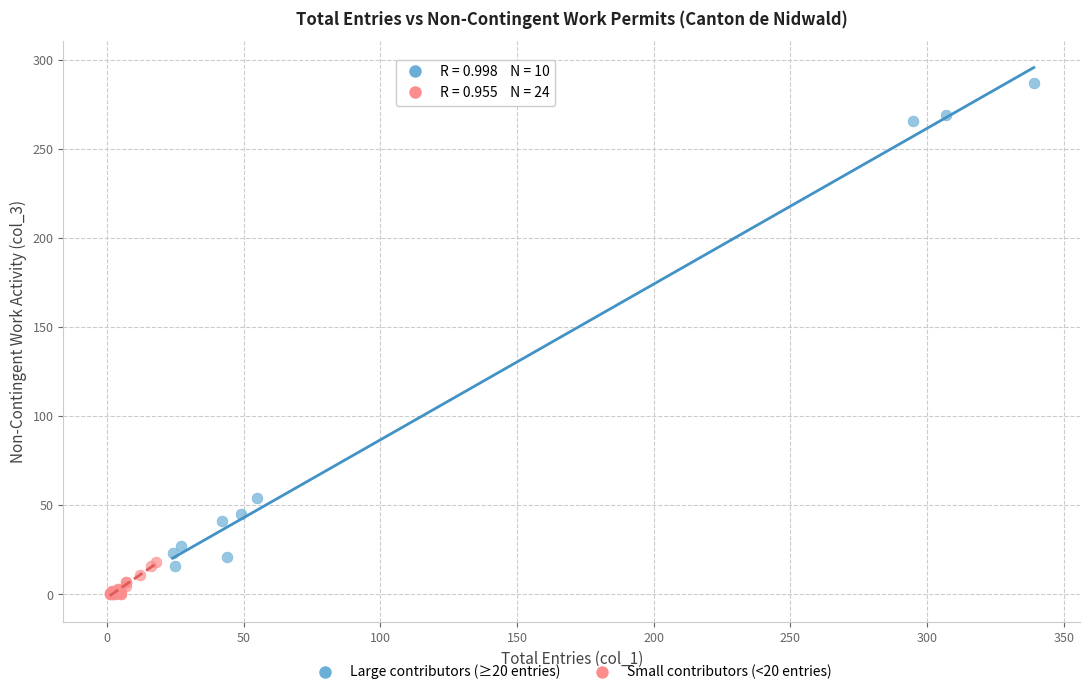

Which series has the largest Y range (max minus min)?

Large contributors (≥20 entries)